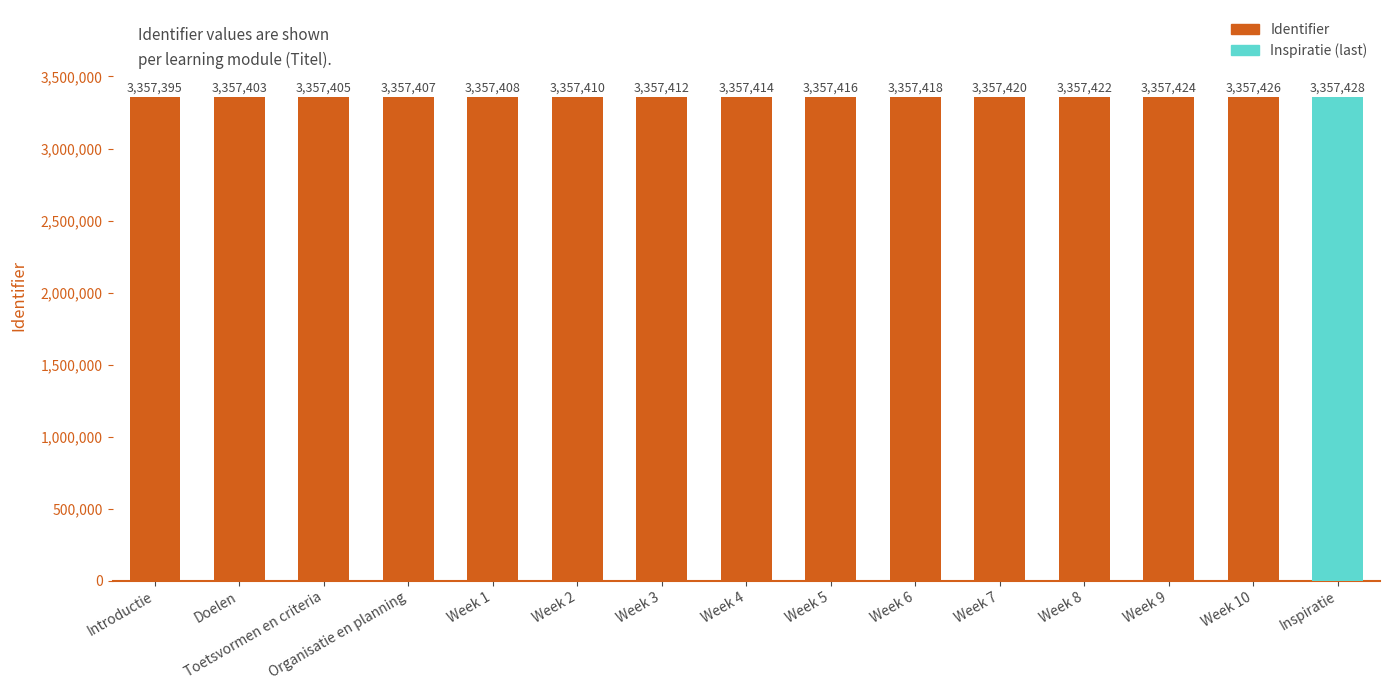

What position from the right is Week 4?

8